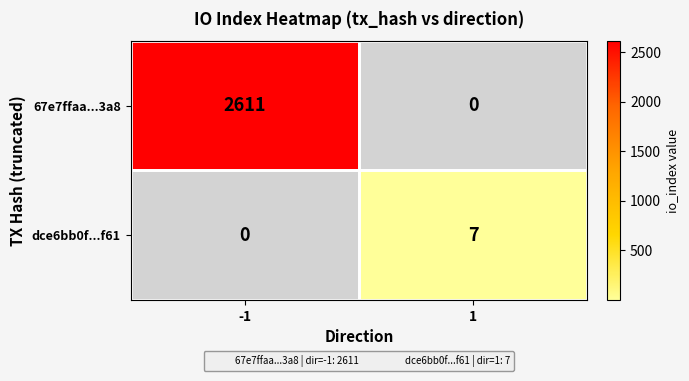

At which category does the chart reach its peak across all series?

-1